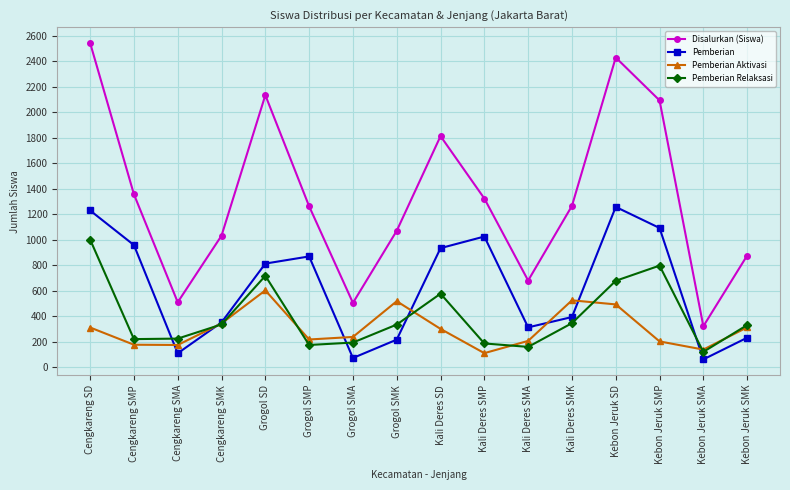

Does the chart have visible grid lines?

Yes